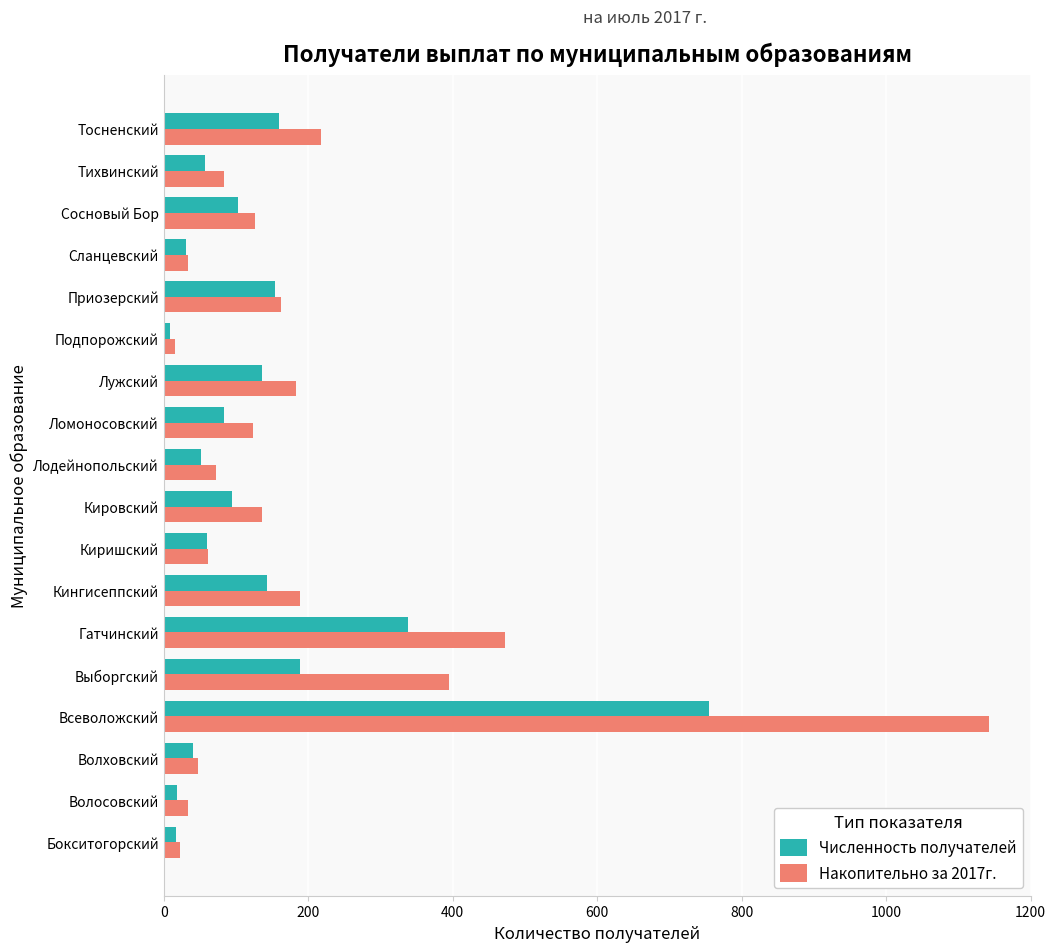

What is the spread (max minus min) of values at Кировский?

42